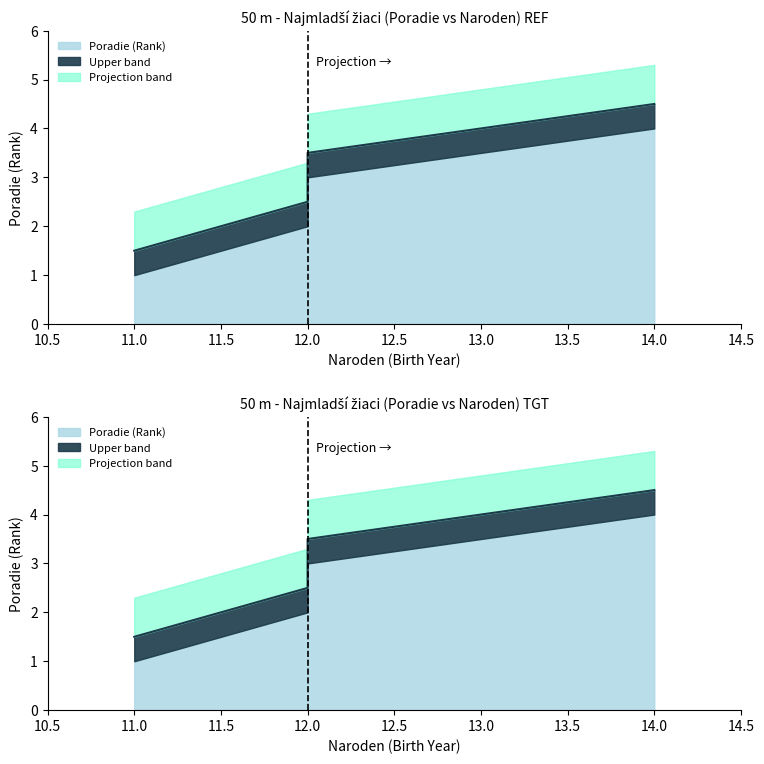

True or false: Poradie and Naroden_upper intersect in this chart.

False